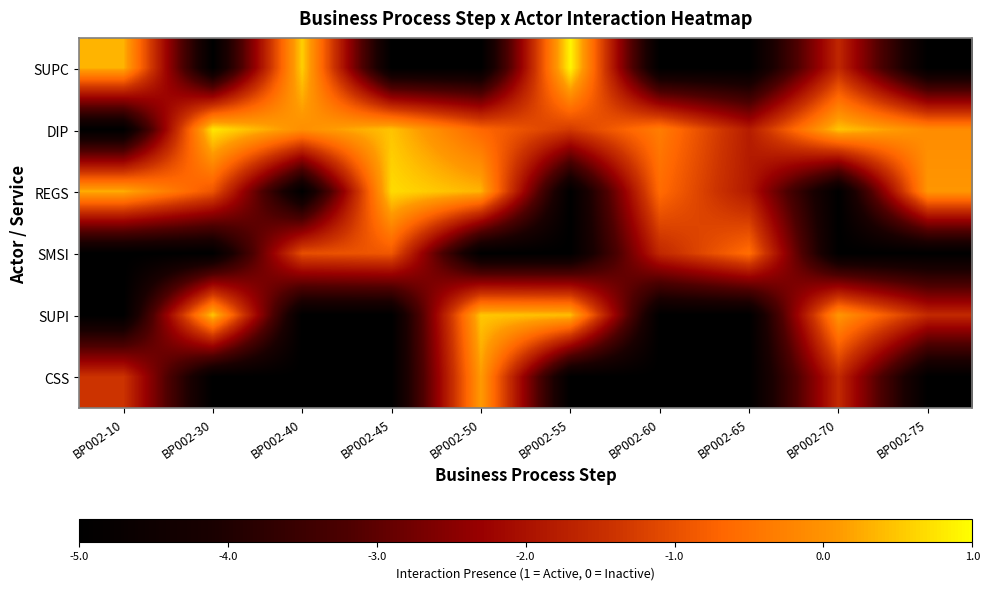

Between BP002-50 and BP002-65, which series saw the biggest shift?

SUPI